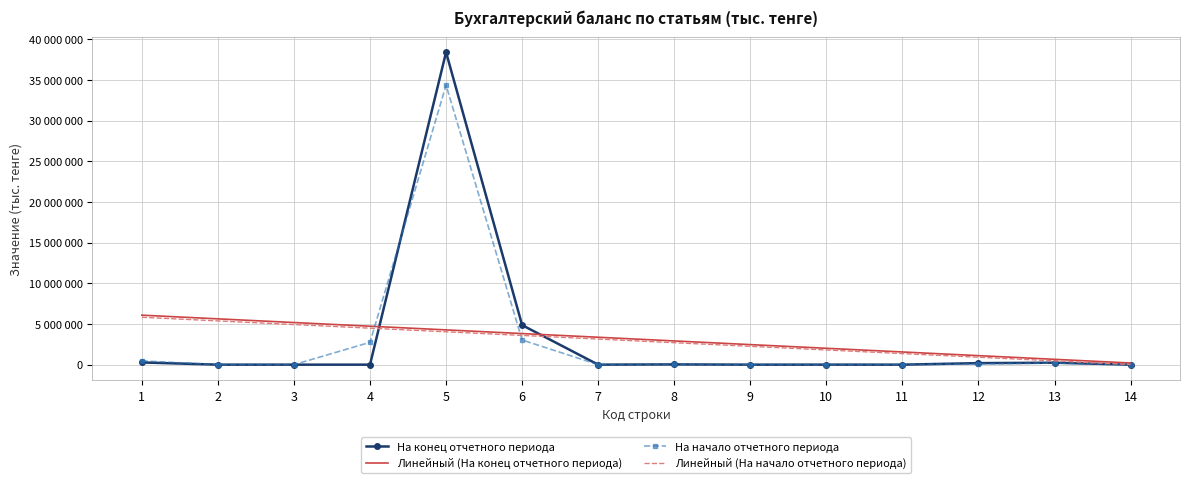

What are all the series names shown in the legend?

На конец отчетного периода, Линейный (На конец отчетного периода), На начало отчетного периода, Линейный (На начало отчетного периода)